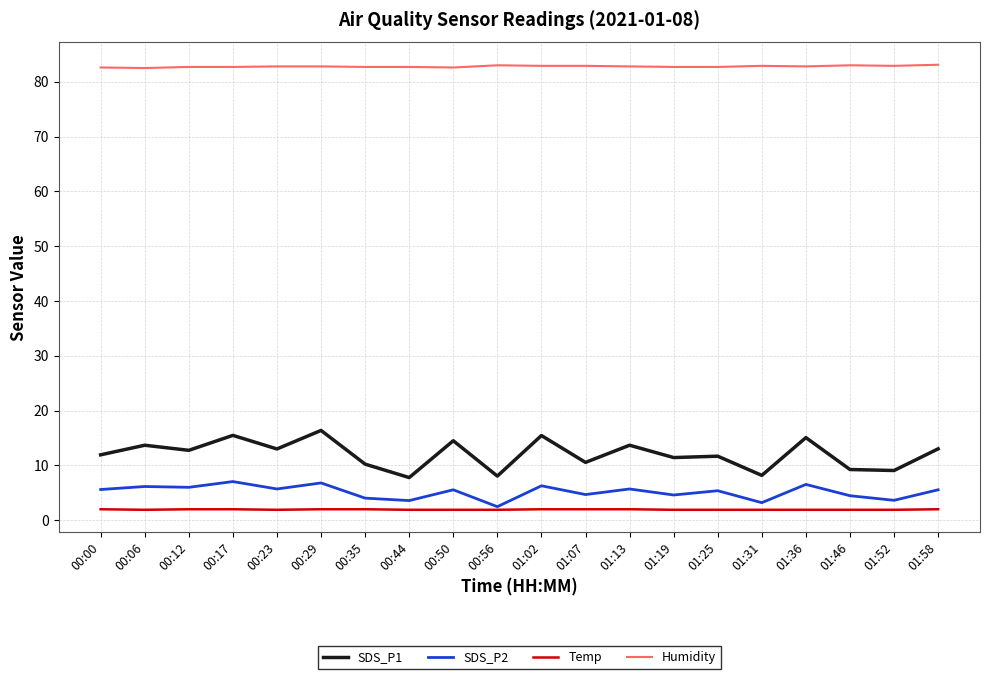

What are all the series names shown in the legend?

SDS_P1, SDS_P2, Temp, Humidity